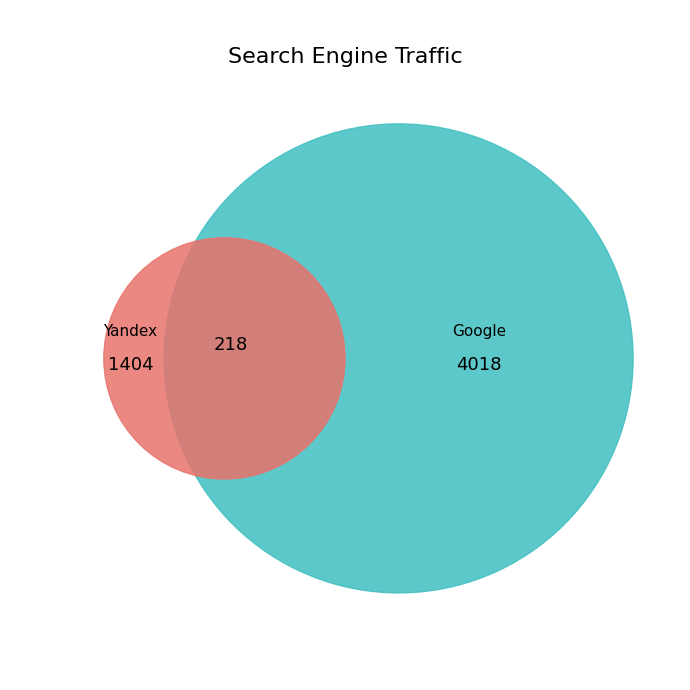

Does Google represent more than half of the total?

Yes